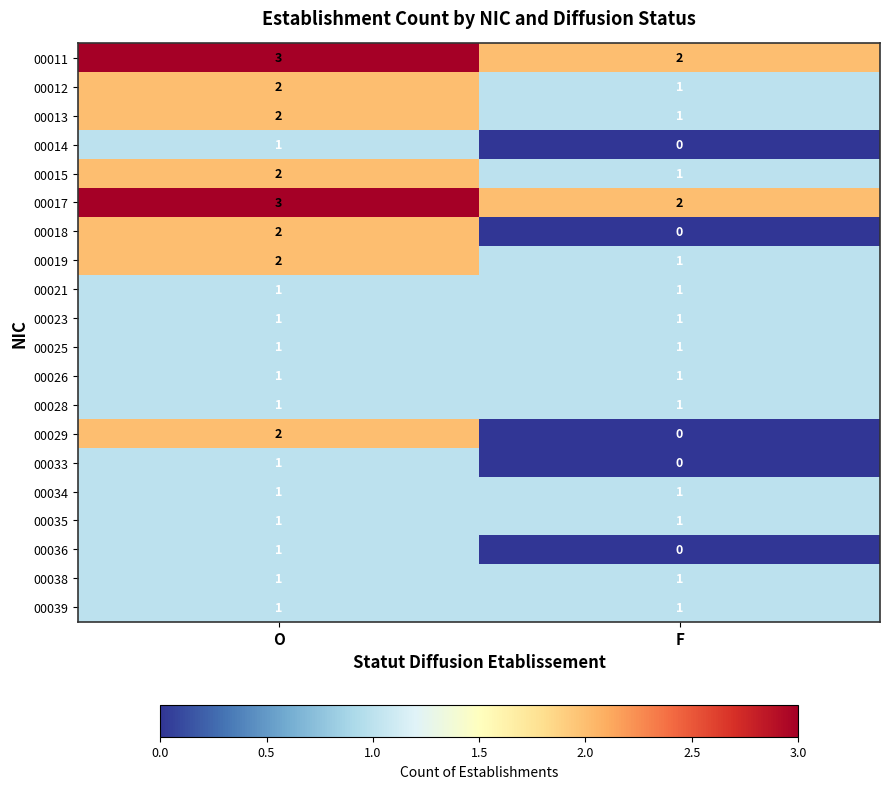

Is it true that 00011 equals 2 at F?

True